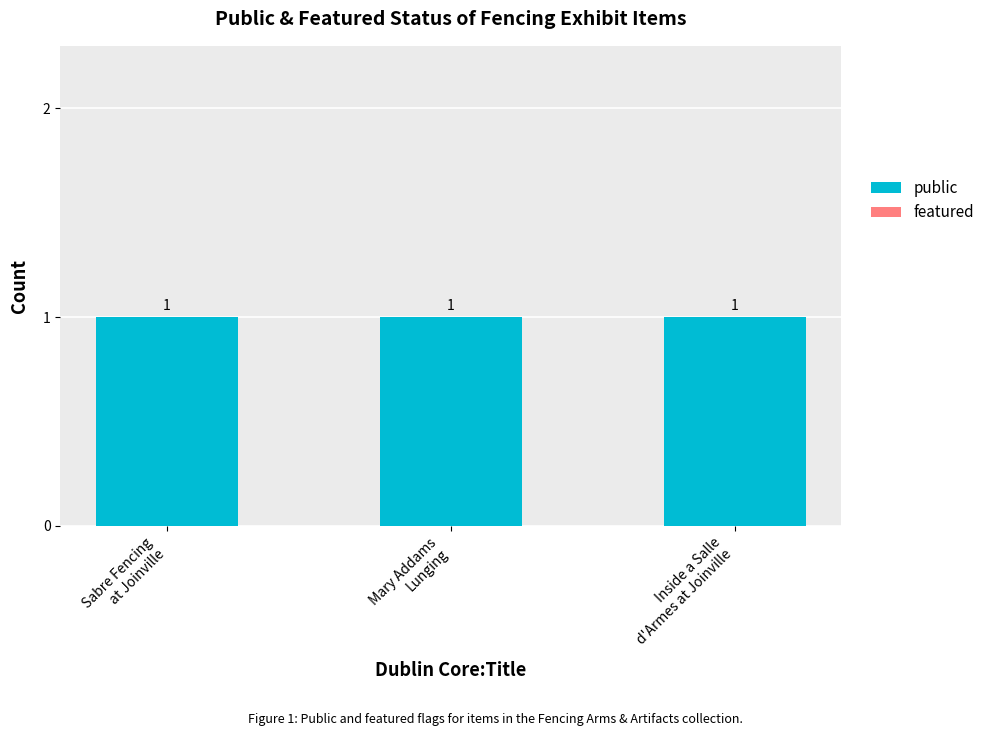

What is the difference between the highest and lowest values at Mary Addams
Lunging?

1